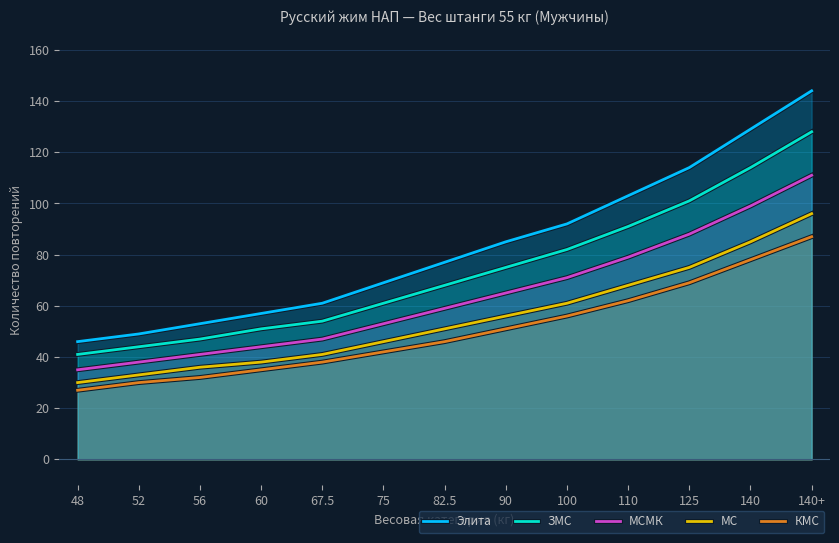

True or false: КМС and МС intersect in this chart.

False